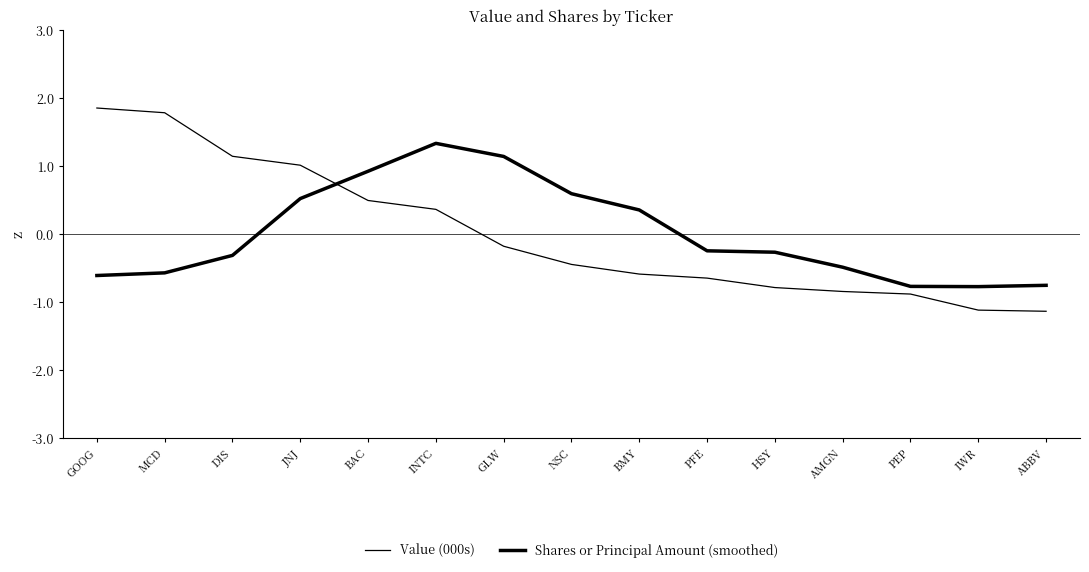

Does the chart have visible grid lines?

No